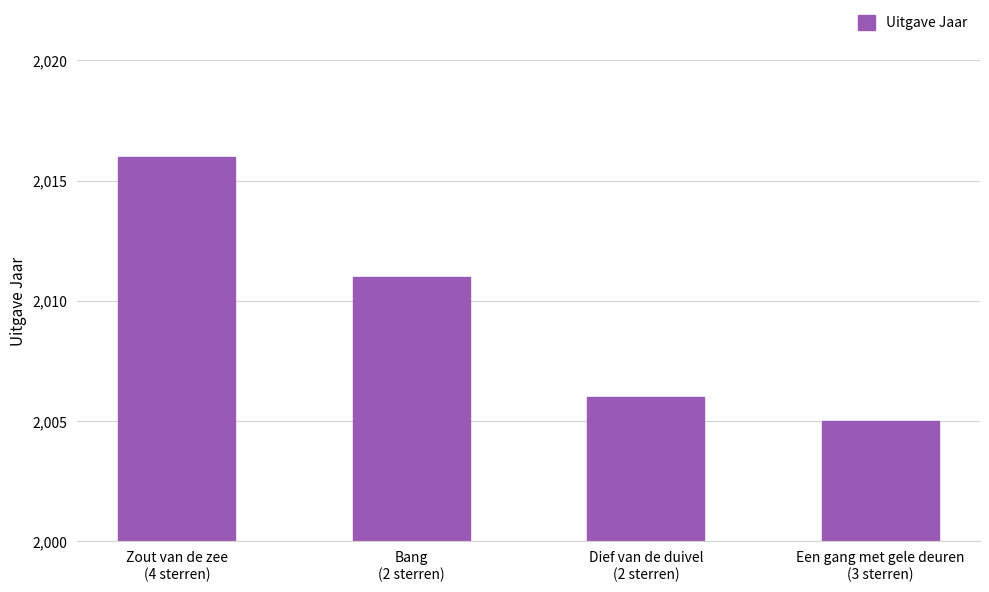

What is the difference between the values at Een gang met gele deuren
(3 sterren) and Zout van de zee
(4 sterren)?

11